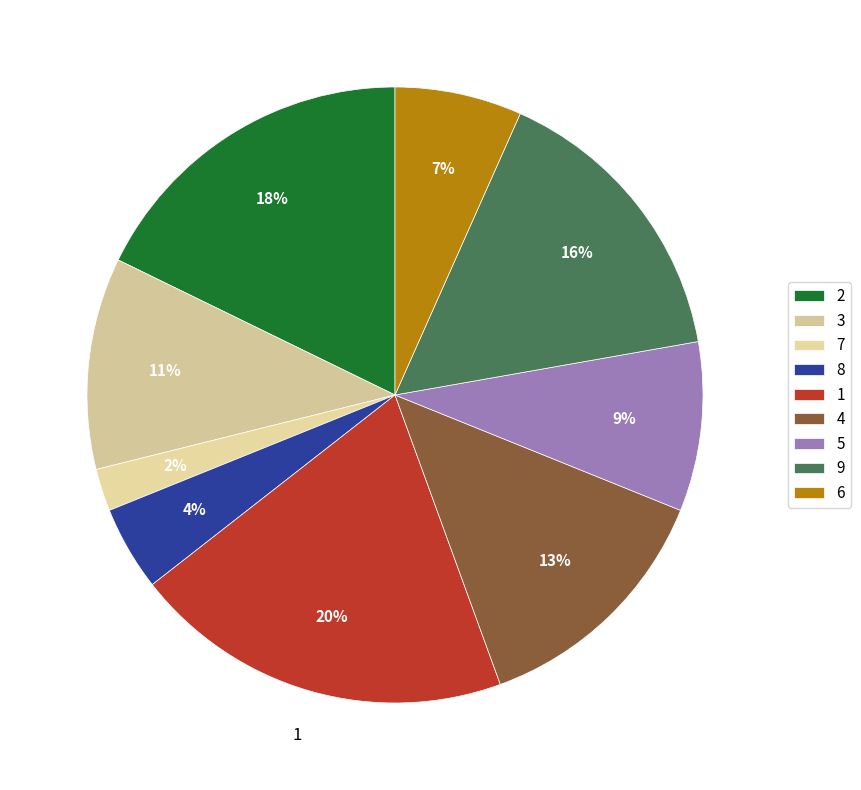

To the nearest percent, what is the difference between the largest and smallest slice percentages?

18%